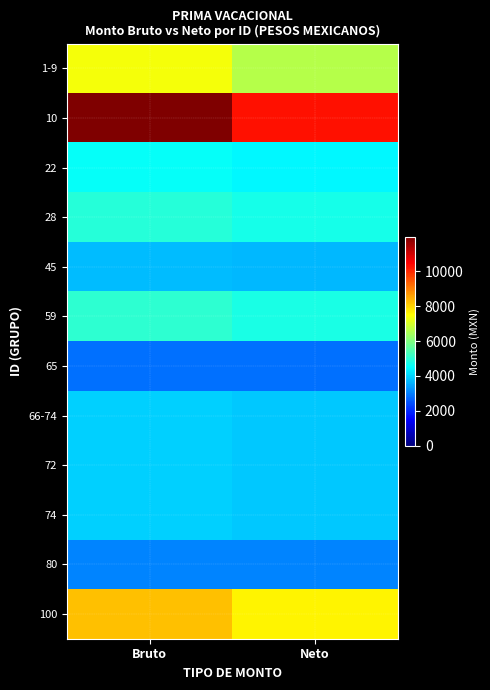

Count the number of data series in this chart.

12